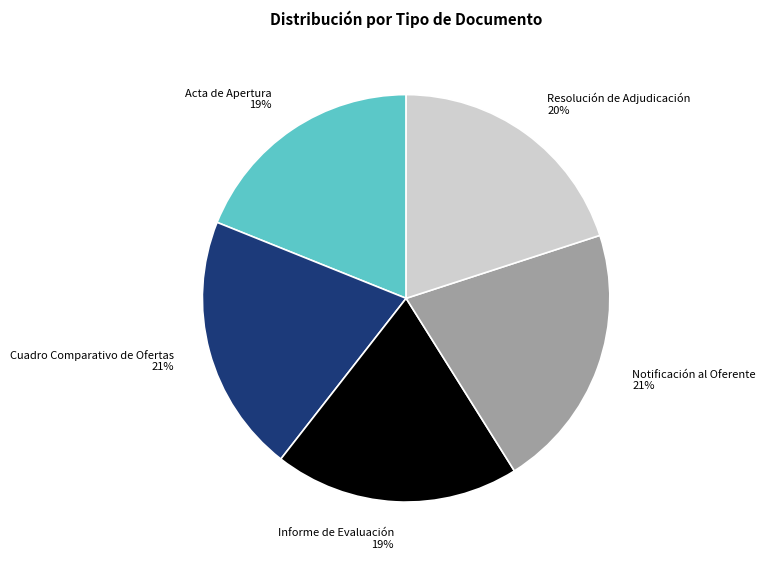

Count the number of slices in the pie.

5